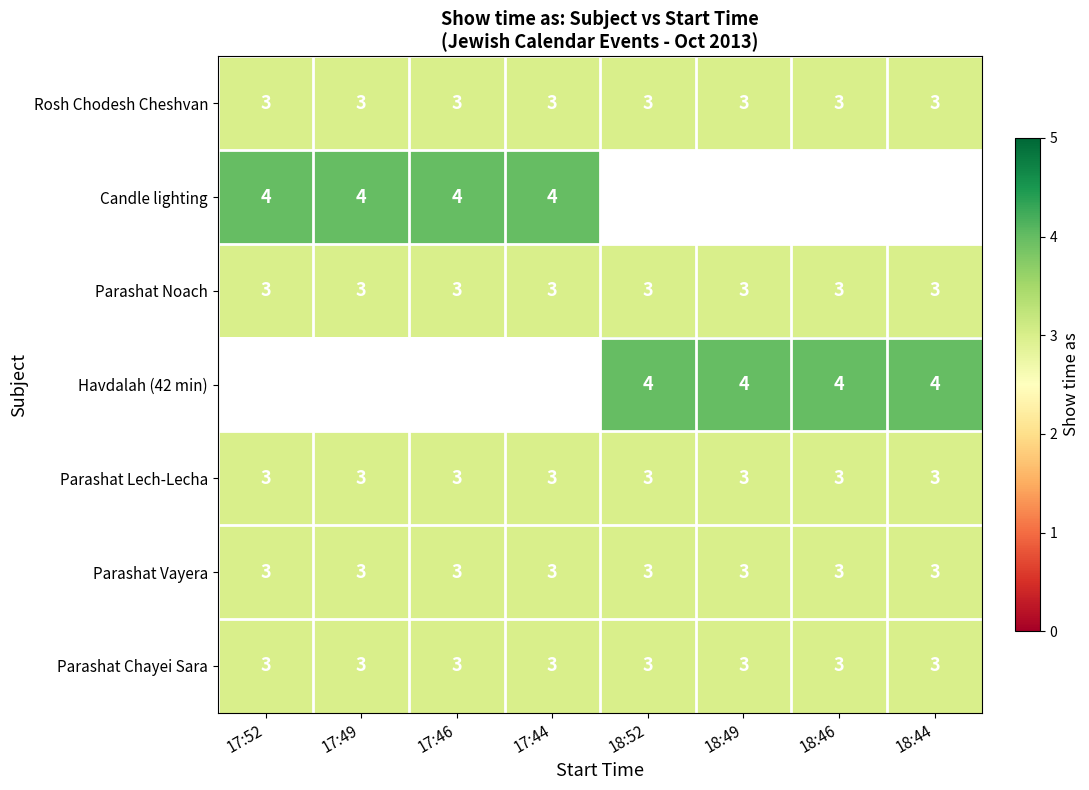

What is the sum of the Rosh Chodesh Cheshvan values at 18:44 and 18:49?

6